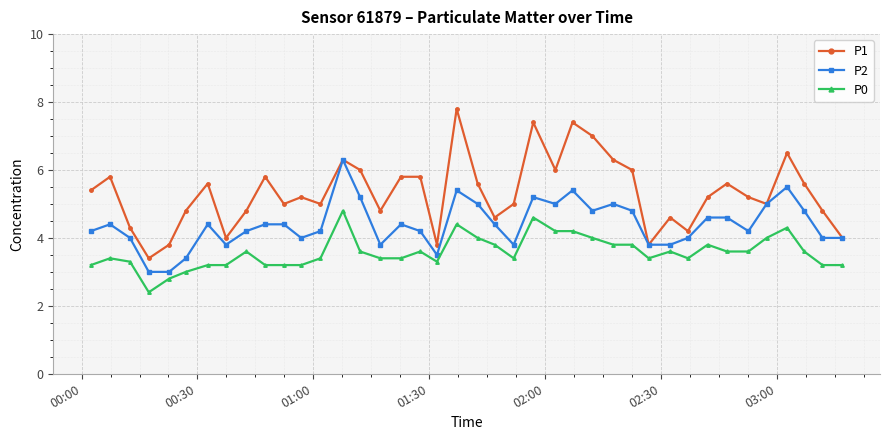

Which series has the largest total across all categories?

P1